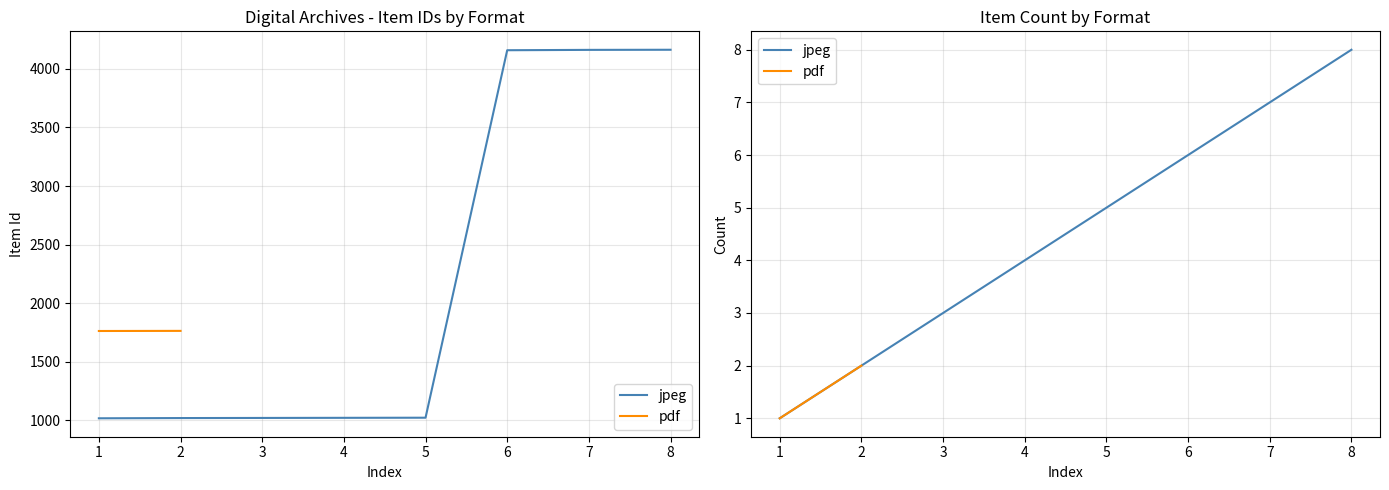

List the labels in order of value, largest first.

8, 7, 6, 5, 4, 3, 2, 1